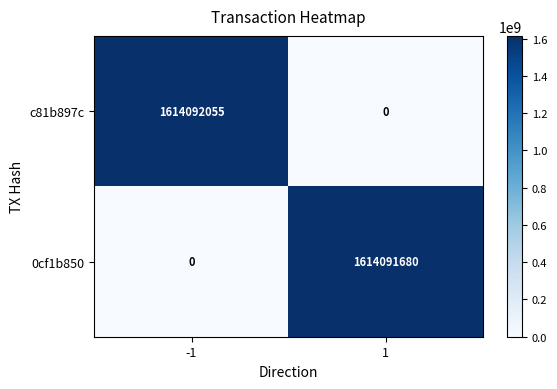

The 0cf1b850 series shows 0 at -1. True or false?

True